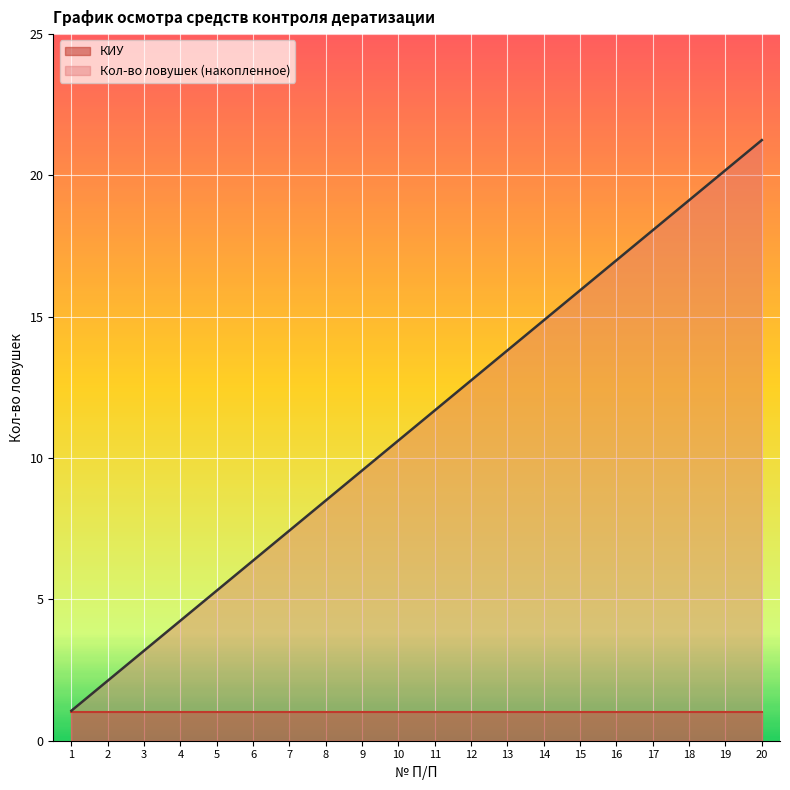

Is the value of Кол-во ловушек (накопленное) at 7 greater than the value of КИУ at 18?

Yes